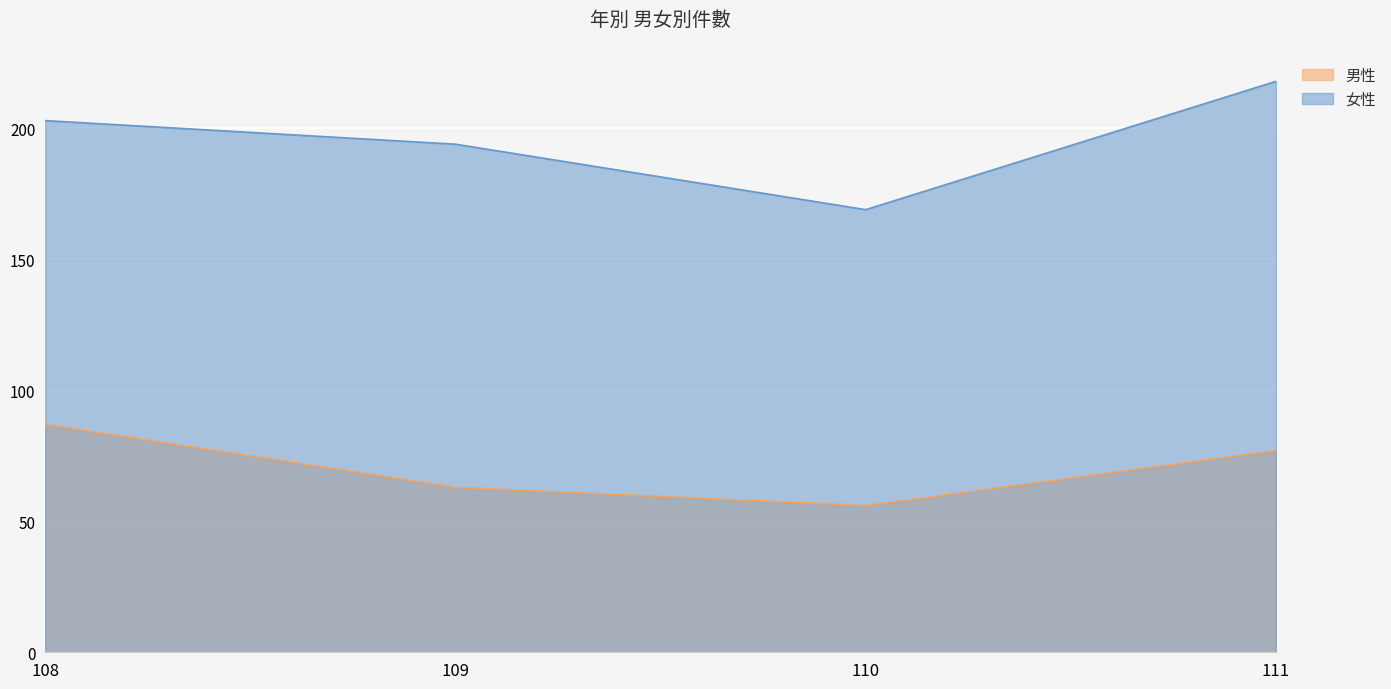

Which series has the widest spread of values?

女性